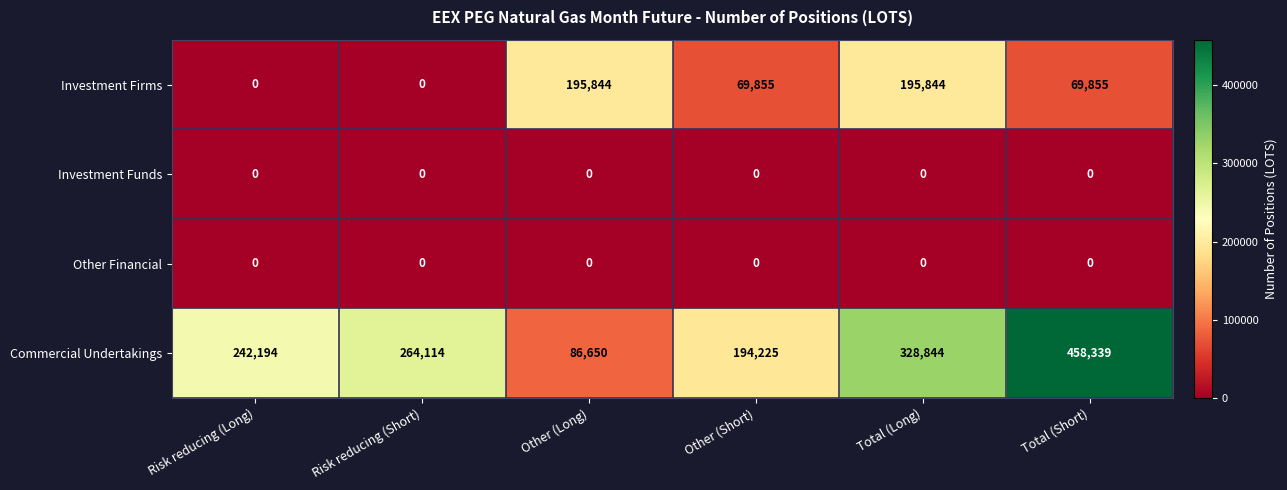

Is it true that Investment Firms equals 42367 at Total (Long)?

False